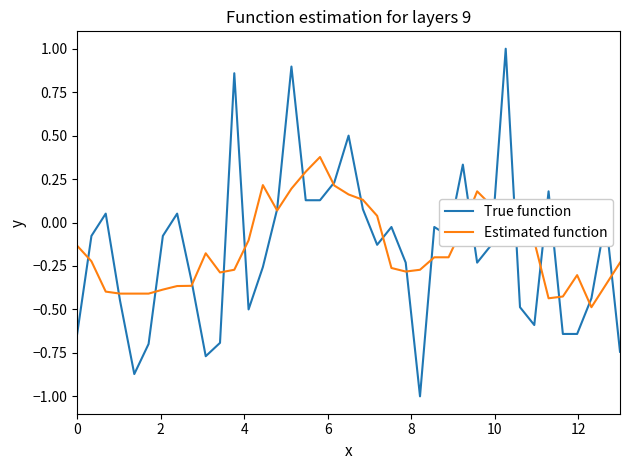

What is the minimum value shown in the chart?

-1.0